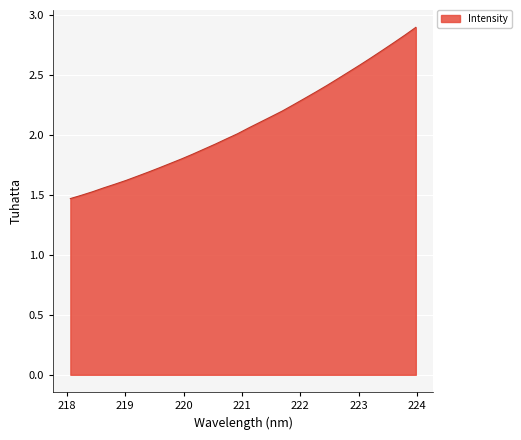

What is the difference between the maximum and minimum values?

1.4